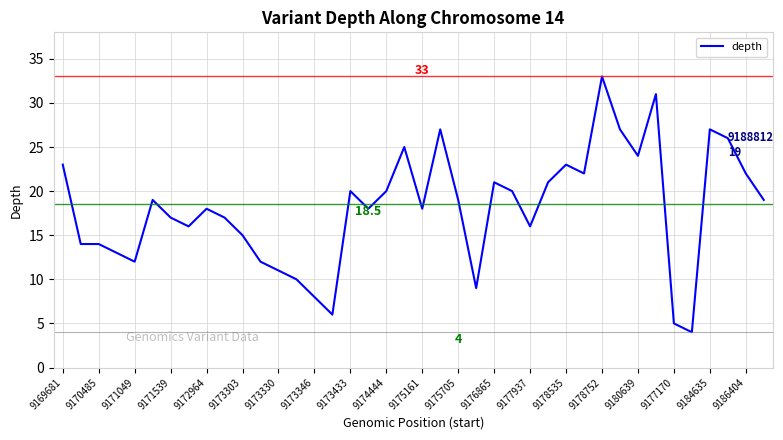

What is the difference between the maximum and minimum values?

29